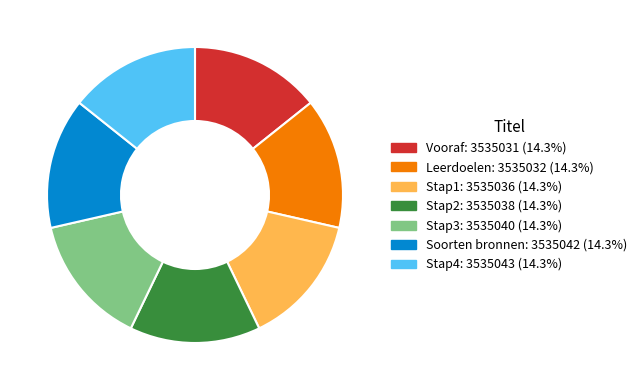

How many segments does this pie chart have?

7